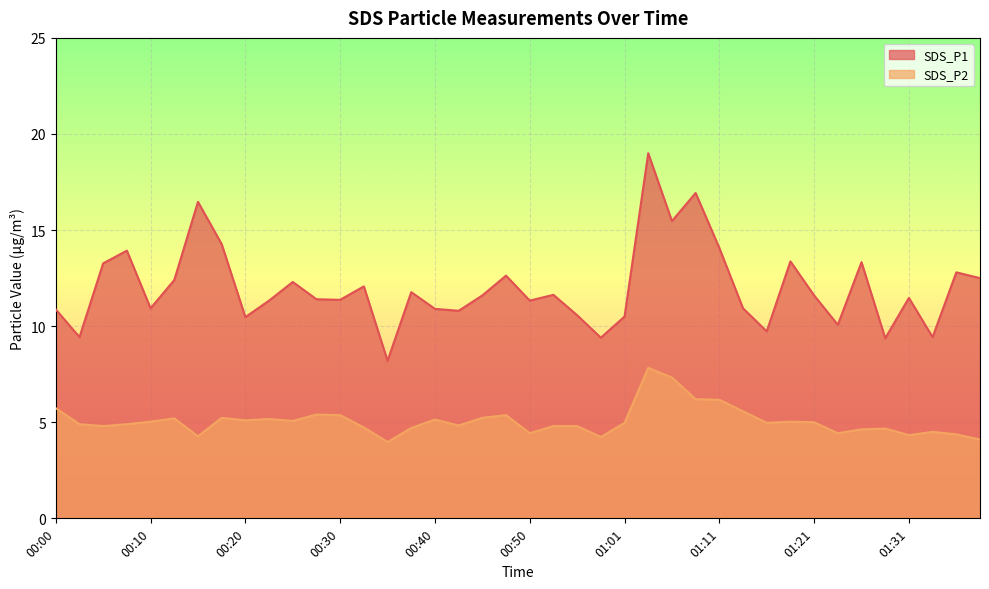

Rank the series at 00:18 from highest to lowest value.

SDS_P1, SDS_P2